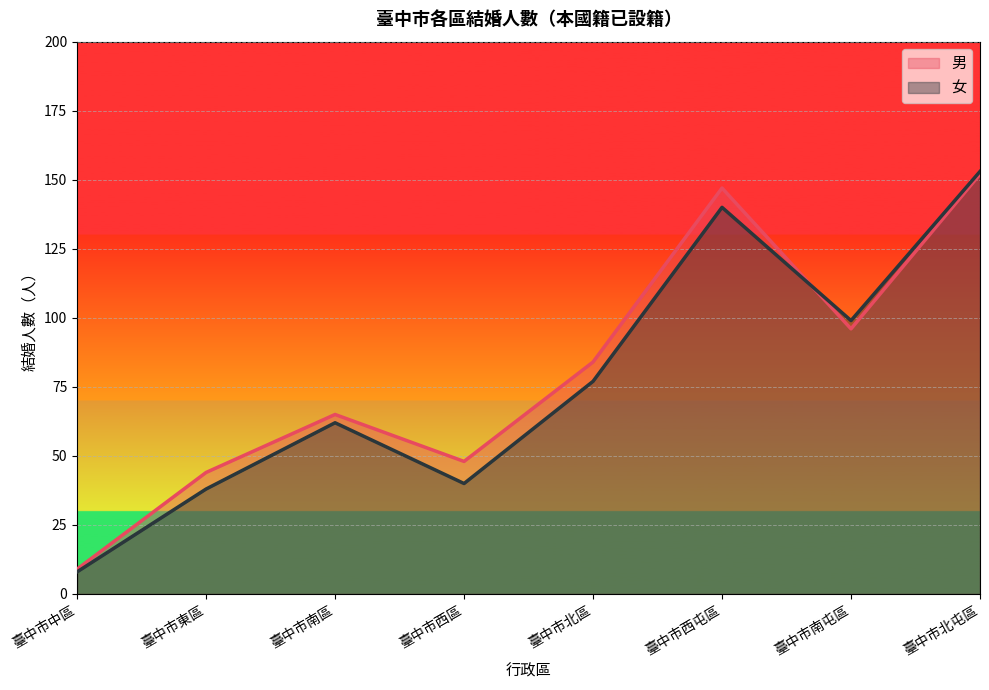

True or false: 女 has more than 1 points higher than both neighbors.

True